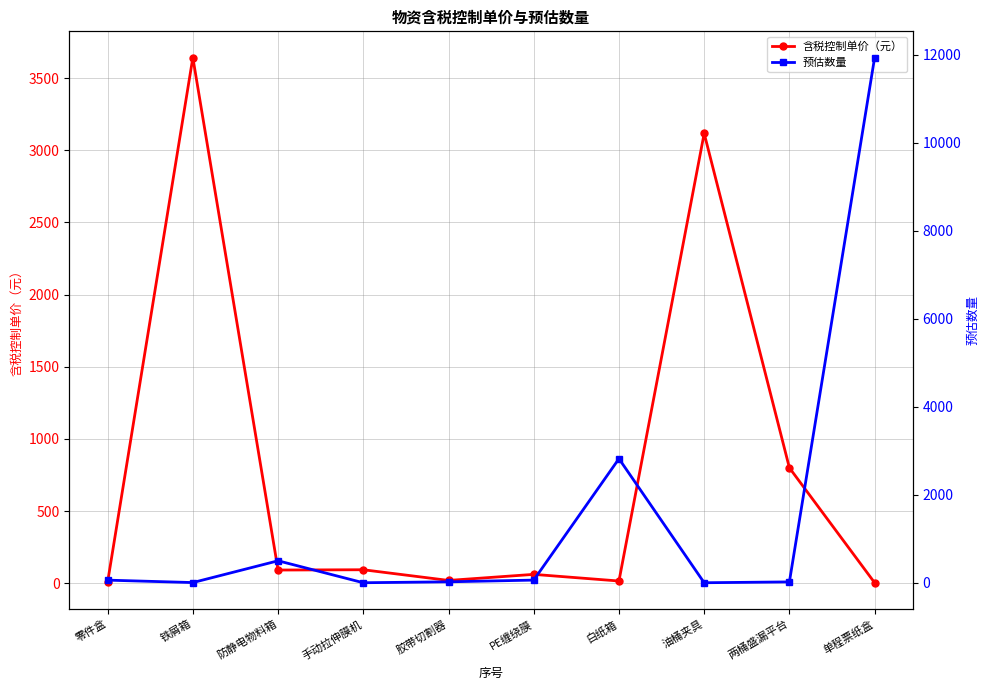

What is the approximate value of 含税控制单价（元） at 油桶夹具, to the nearest 50?

3100